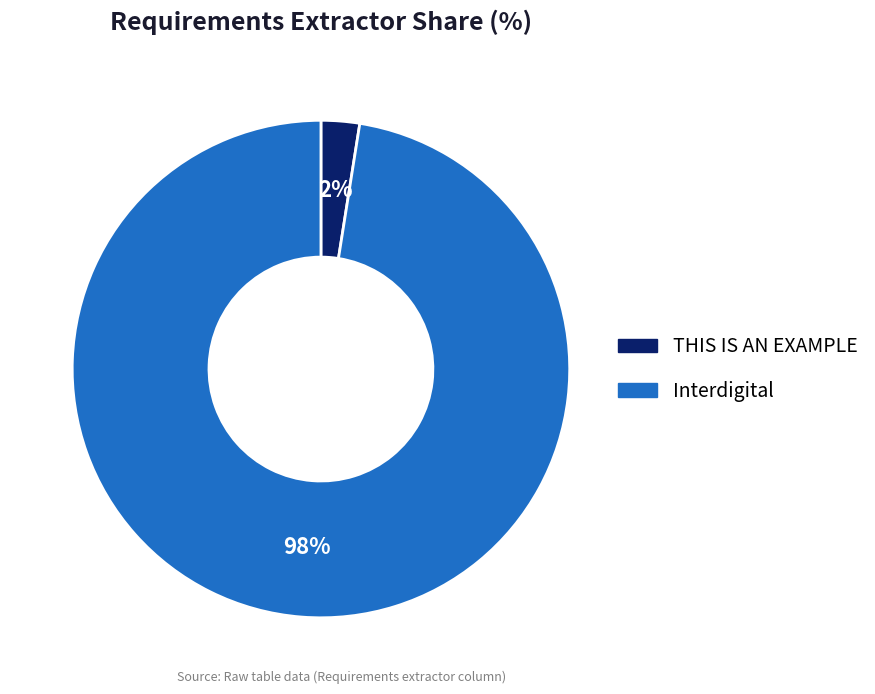

To the nearest percent, what is the average slice percentage?

50%